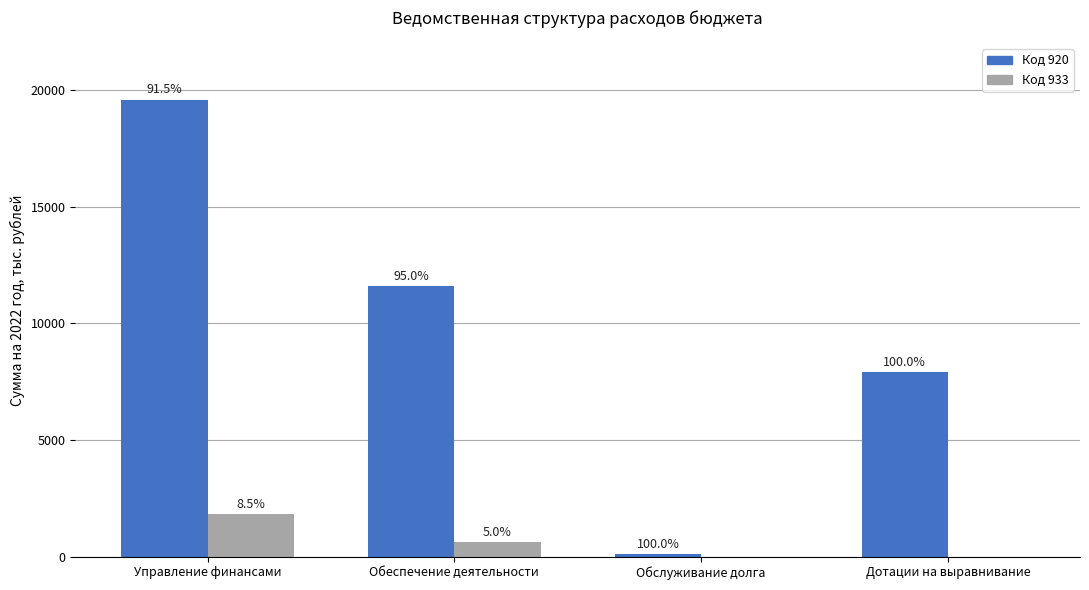

What position from the left is Обслуживание долга?

3